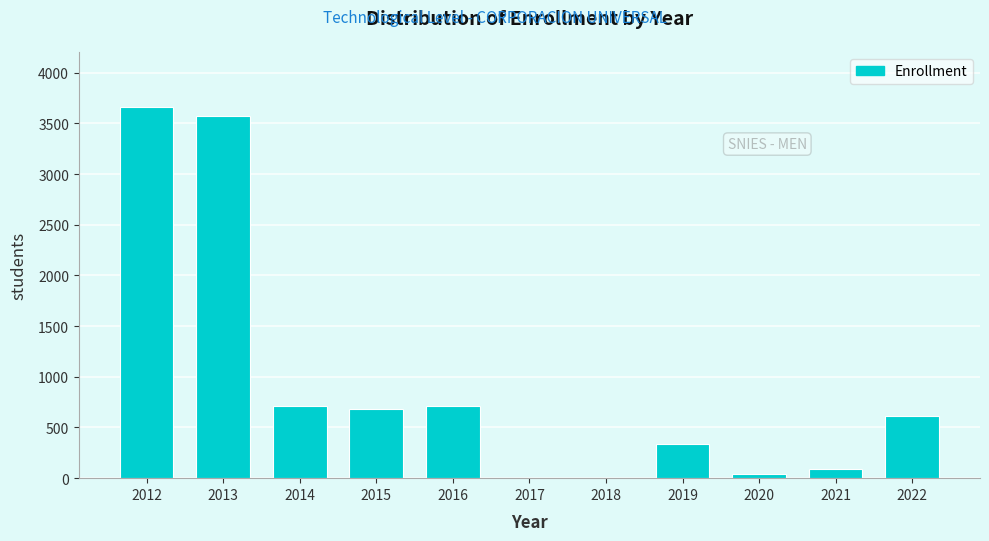

Between 2015 and 2018, which is larger?

2015